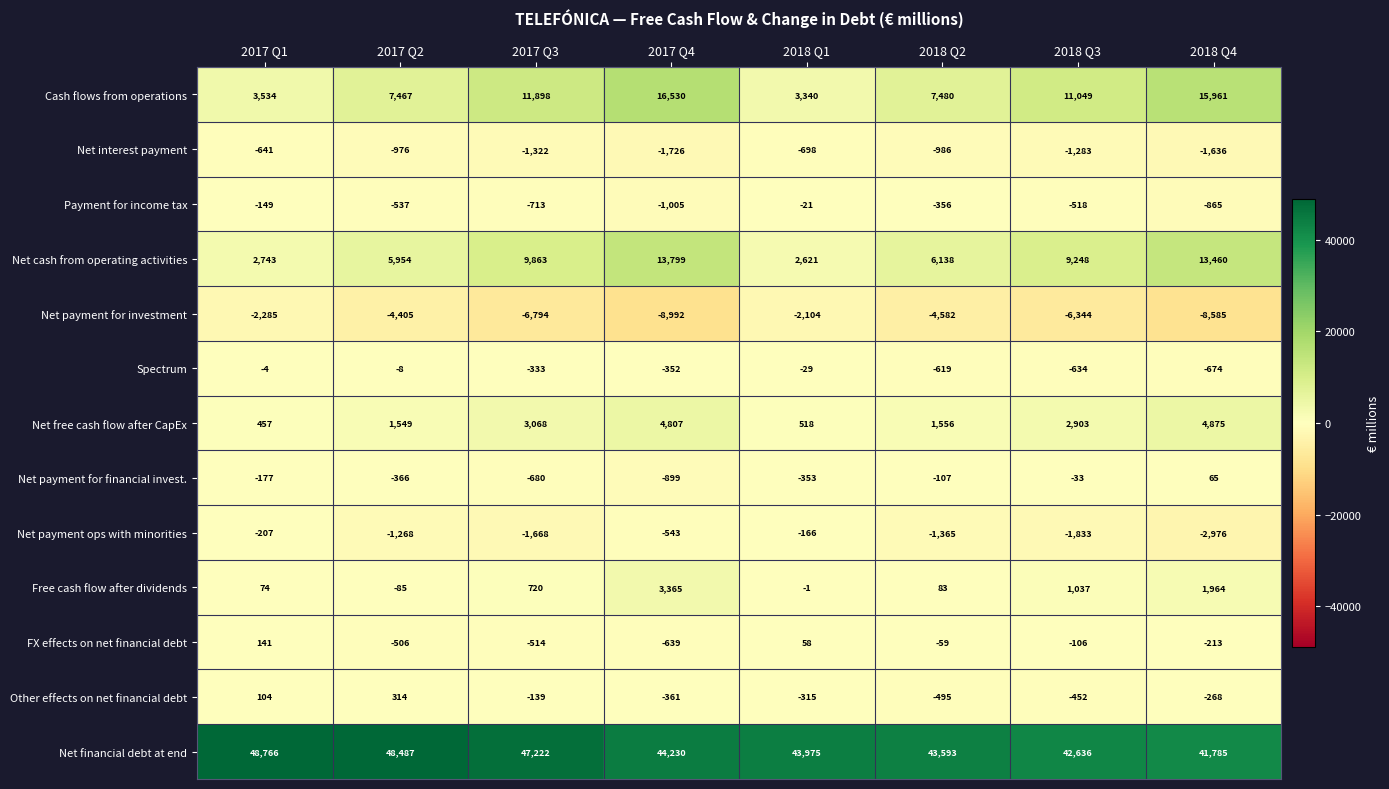

Rank the series at 2018 Q3 from lowest to highest value.

Net payment for investment, Net payment ops with minorities, Net interest payment, Spectrum, Payment for income tax, Other effects on net financial debt, FX effects on net financial debt, Net payment for financial invest., Free cash flow after dividends, Net free cash flow after CapEx, Net cash from operating activities, Cash flows from operations, Net financial debt at end